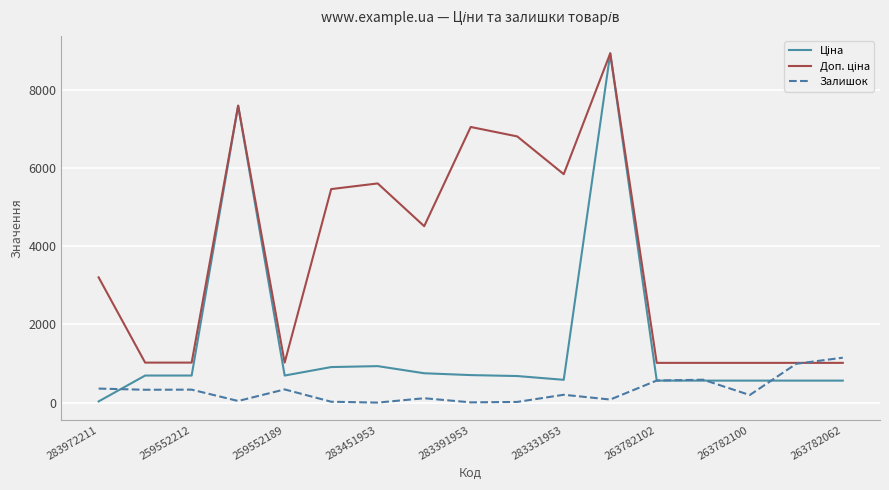

What is the highest value of the Ціна series?

8934.1